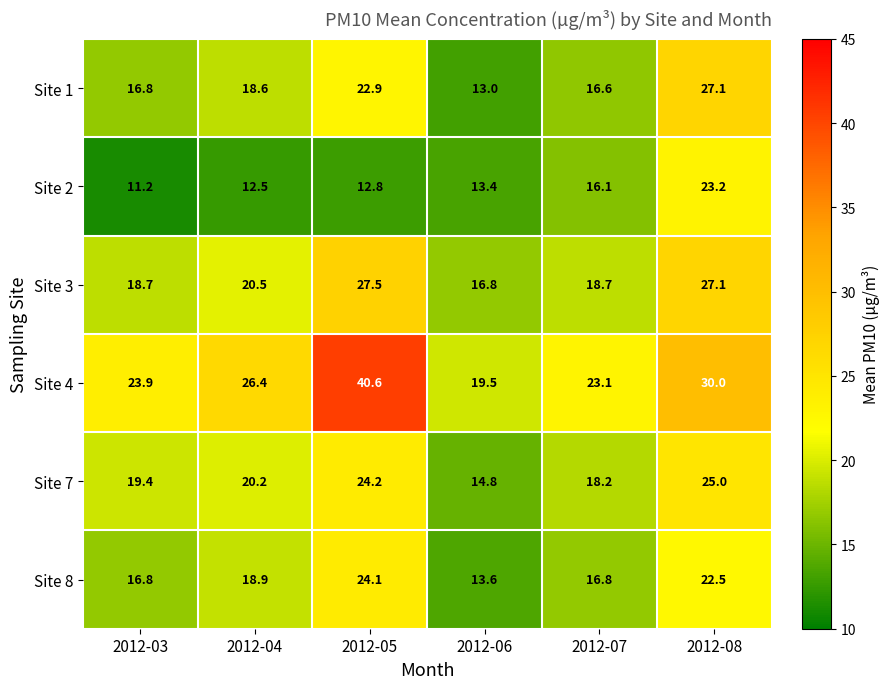

What is the maximum value for Site 8?

24.1